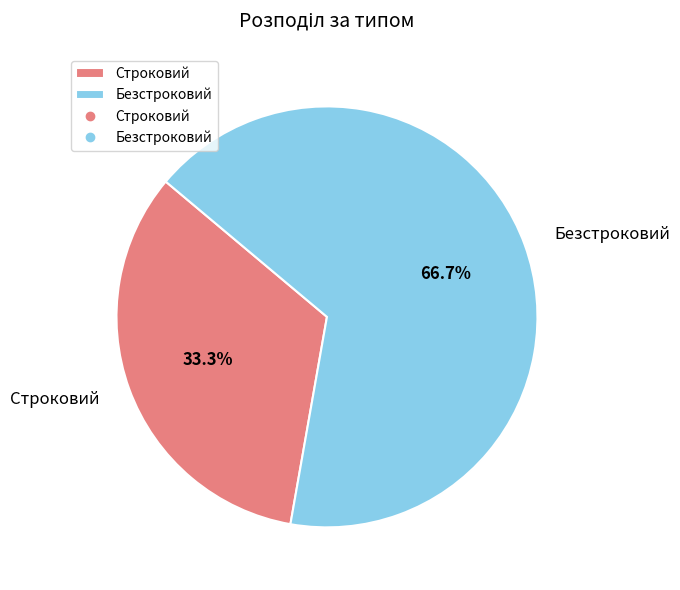

True or false: Безстроковий accounts for 67% of the total.

True